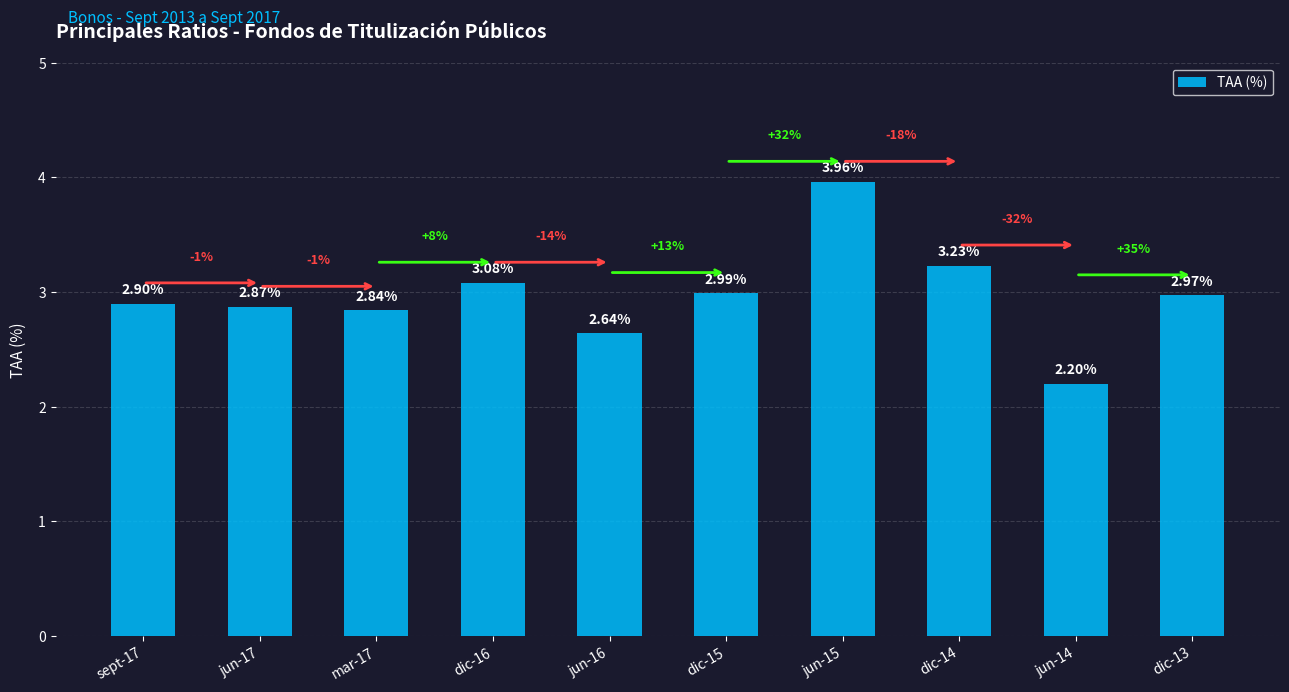

Is it true that the value at dic-16 is 1.9?

False